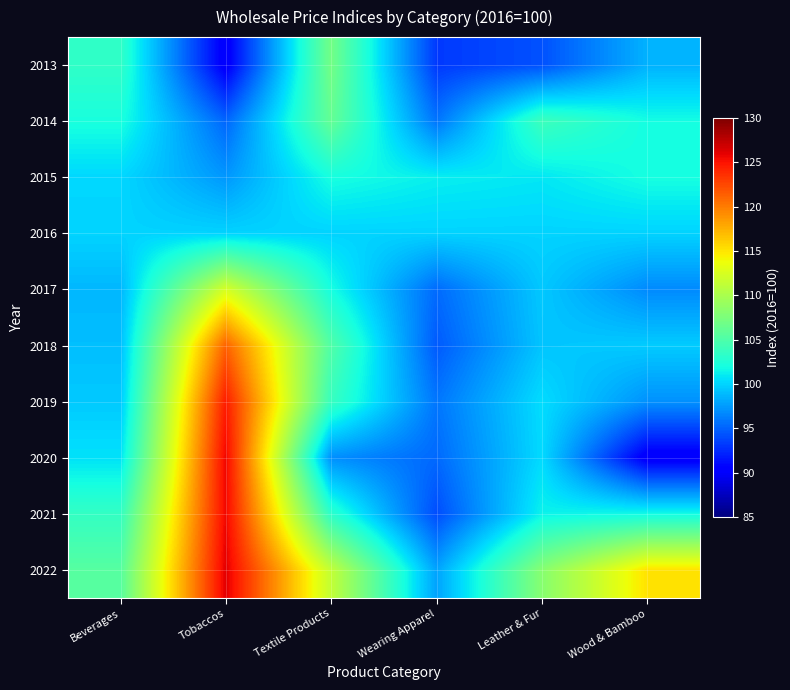

At which category does the chart reach its minimum across all series?

Wood & Bamboo